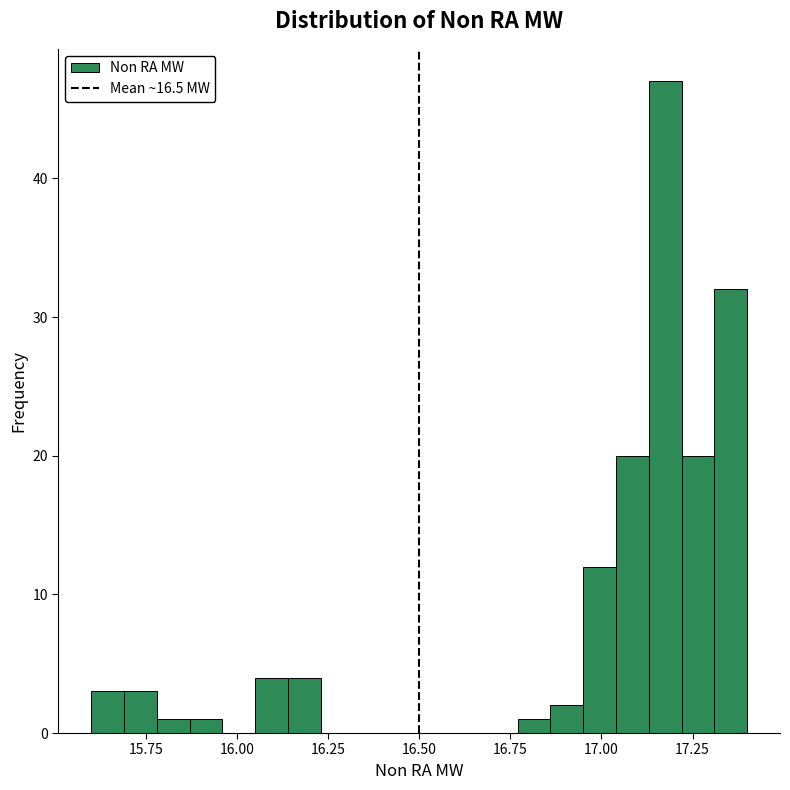

Around what value on the x-axis is the tallest bar? Give the approximate position of its centre, as read against the axis.

17.20